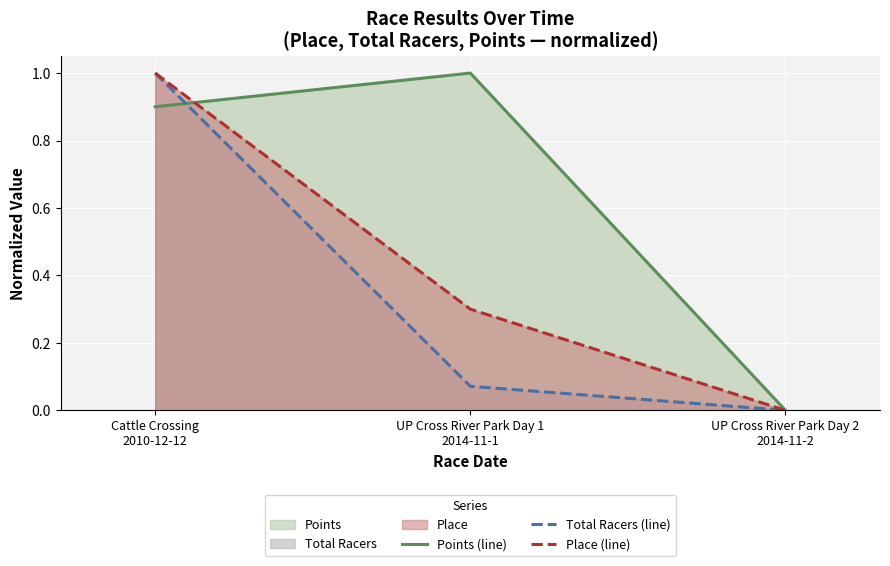

Is it true that Place (line) equals 0.4 at Cattle Crossing
2010-12-12?

False